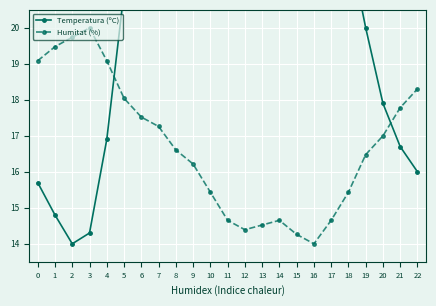

What is the average value of the Temperatura (ºC) series?

22.6